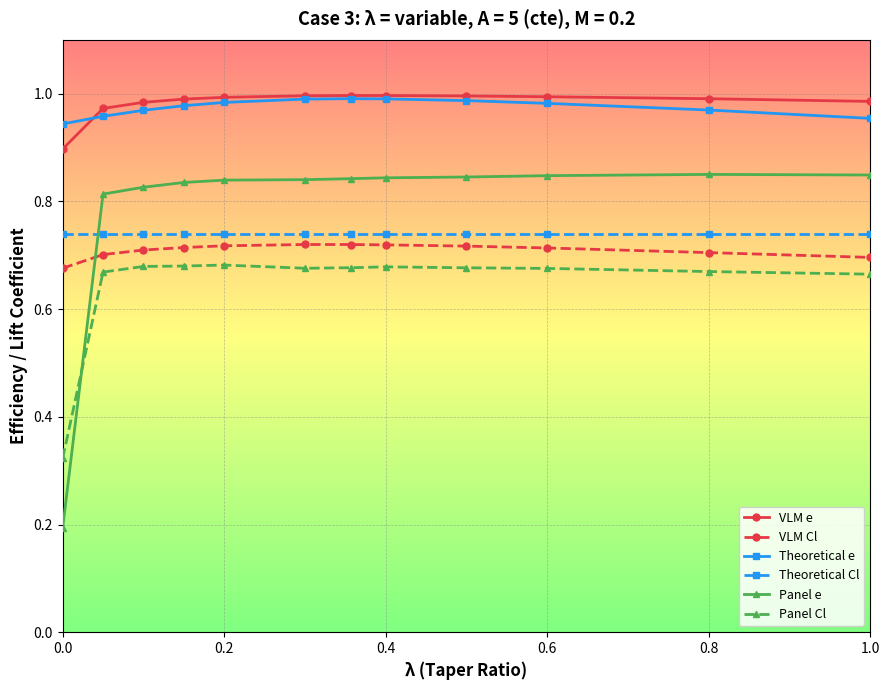

At how many categories does at least one series exceed 0?

12